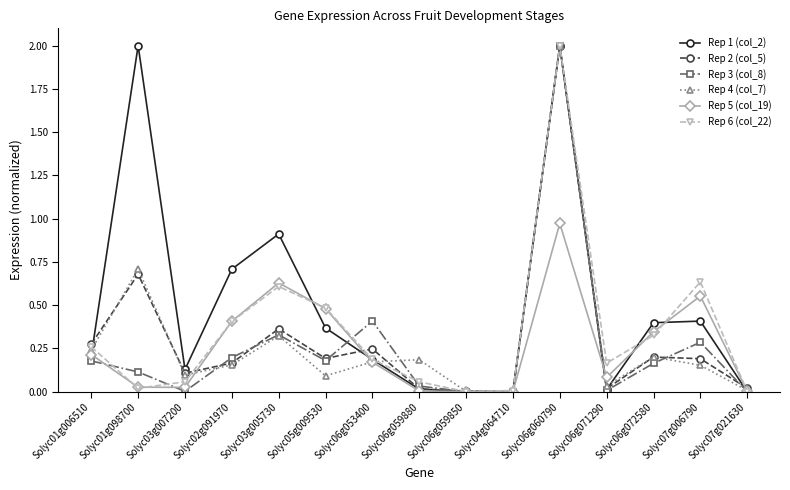

True or false: Rep 1 (col_2) has a value of 1.0 at Solyc02g091970.

False